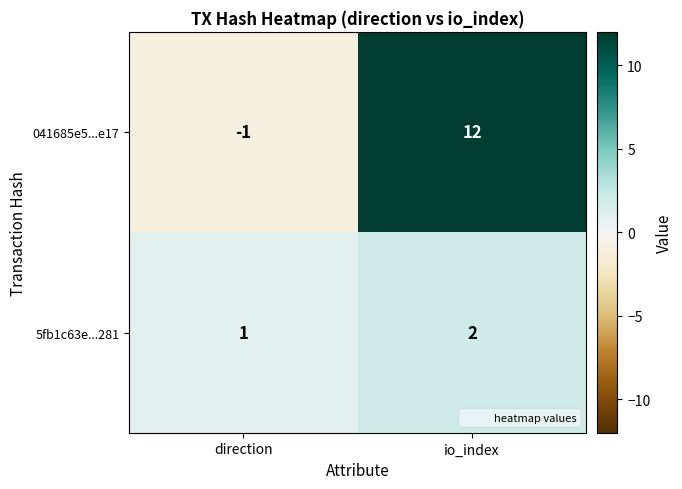

Where is 041685e5...e17 nearest to the value 5?

direction